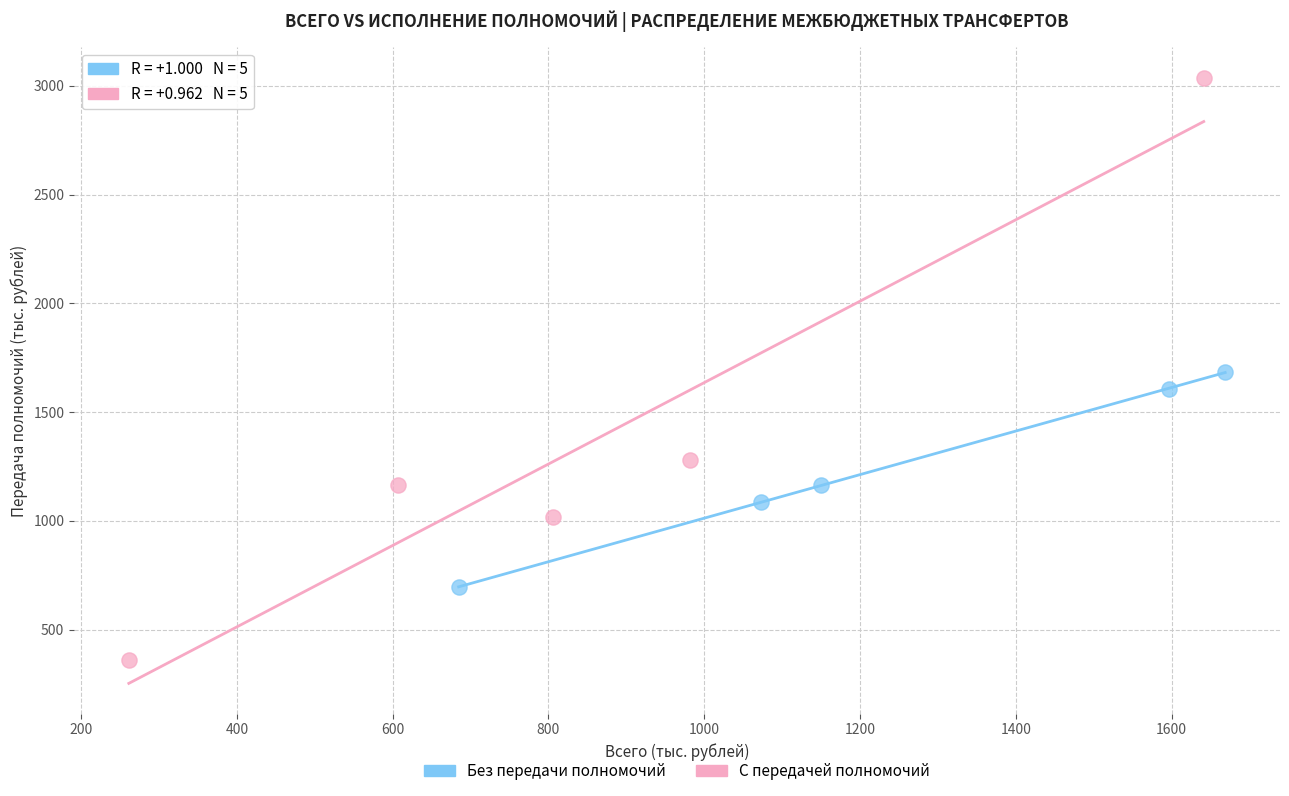

Which series has the largest Y range (max minus min)?

С передачей полномочий